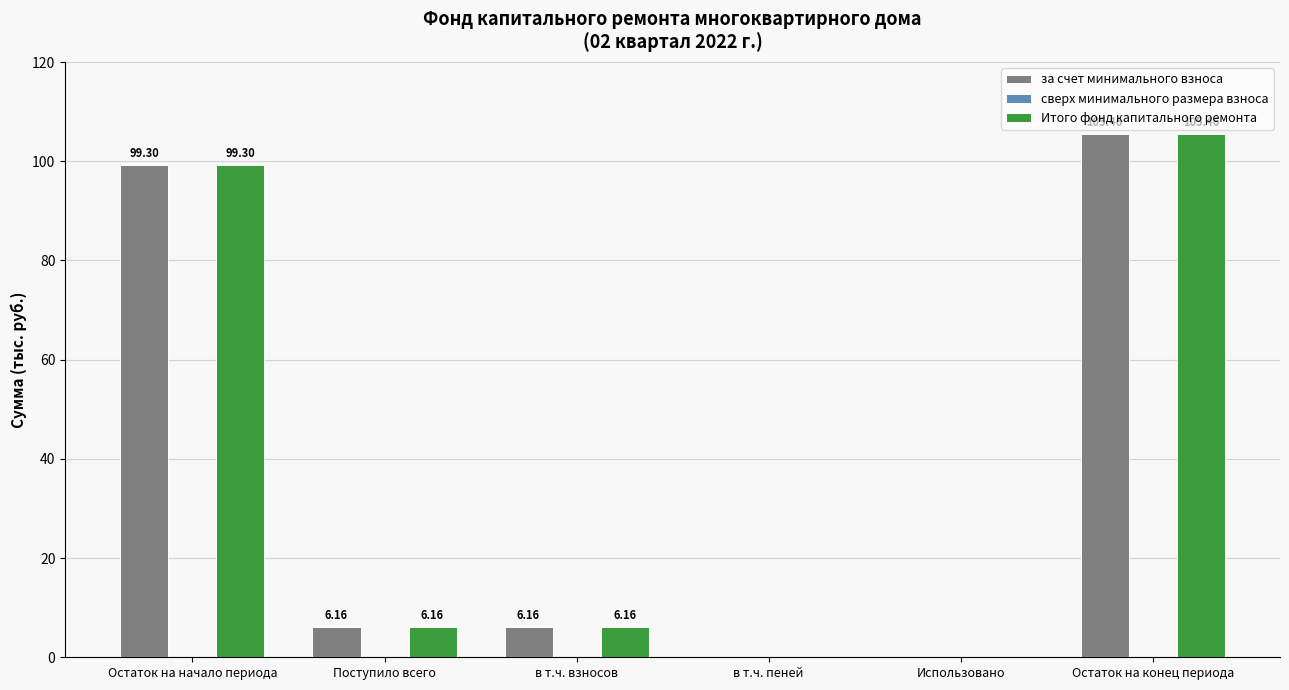

Which category has the highest value in the за счет минимального взноса series?

Остаток на конец периода